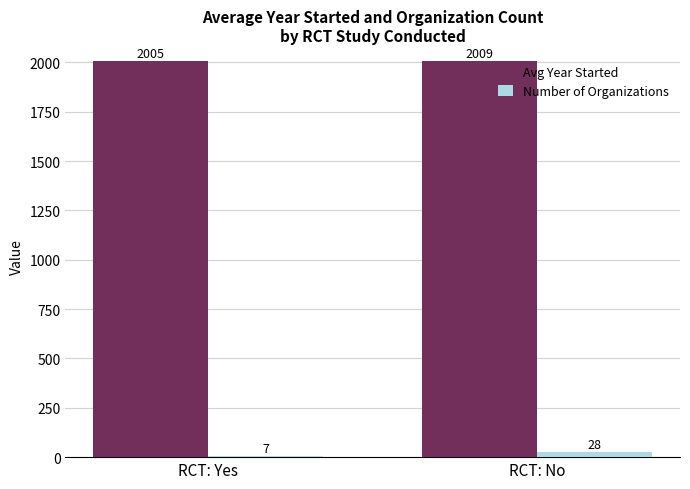

What is the minimum value shown in the chart?

7.0